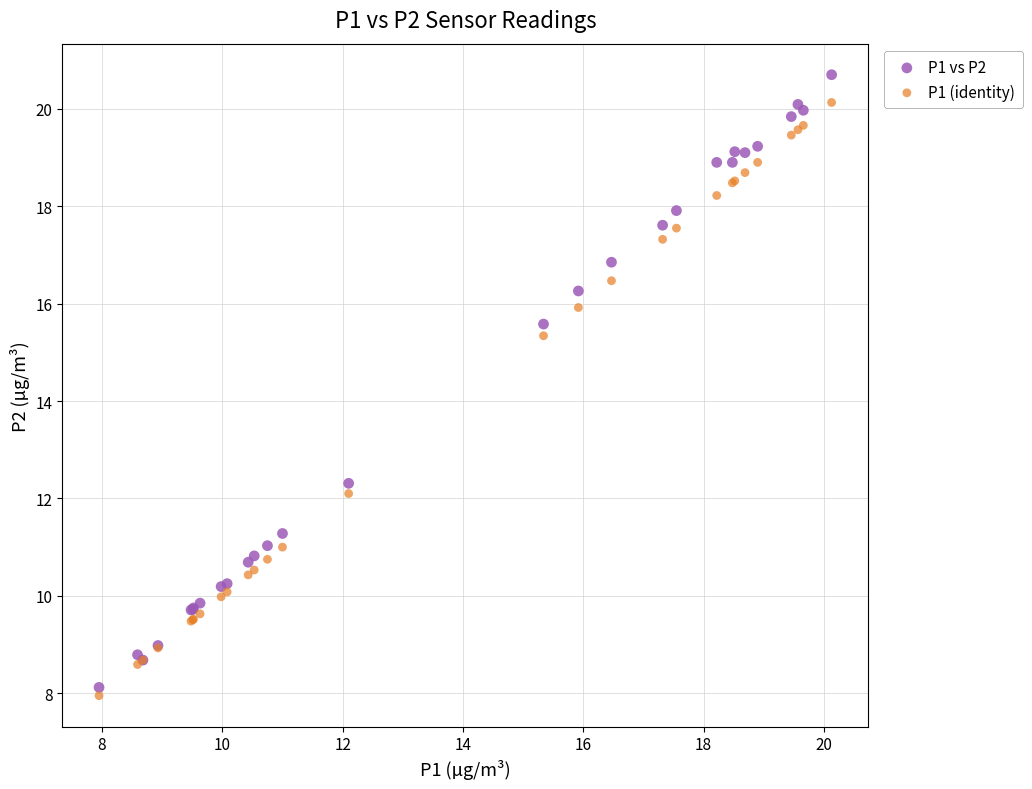

Which series has the widest spread of Y values?

P1 vs P2